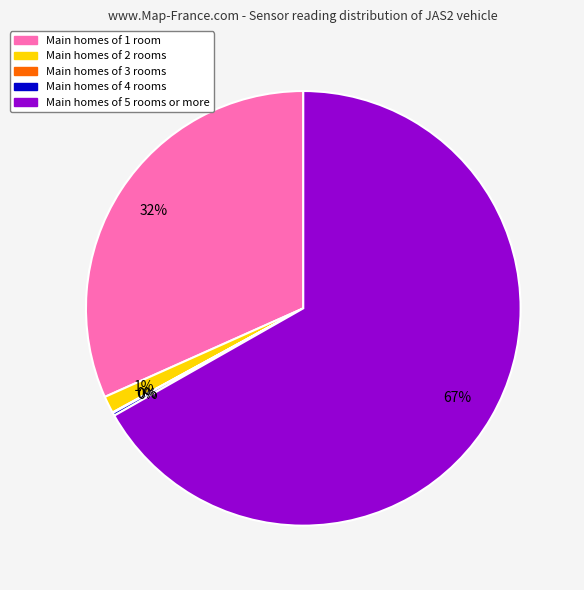

To the nearest percent, what is the average slice percentage?

20%